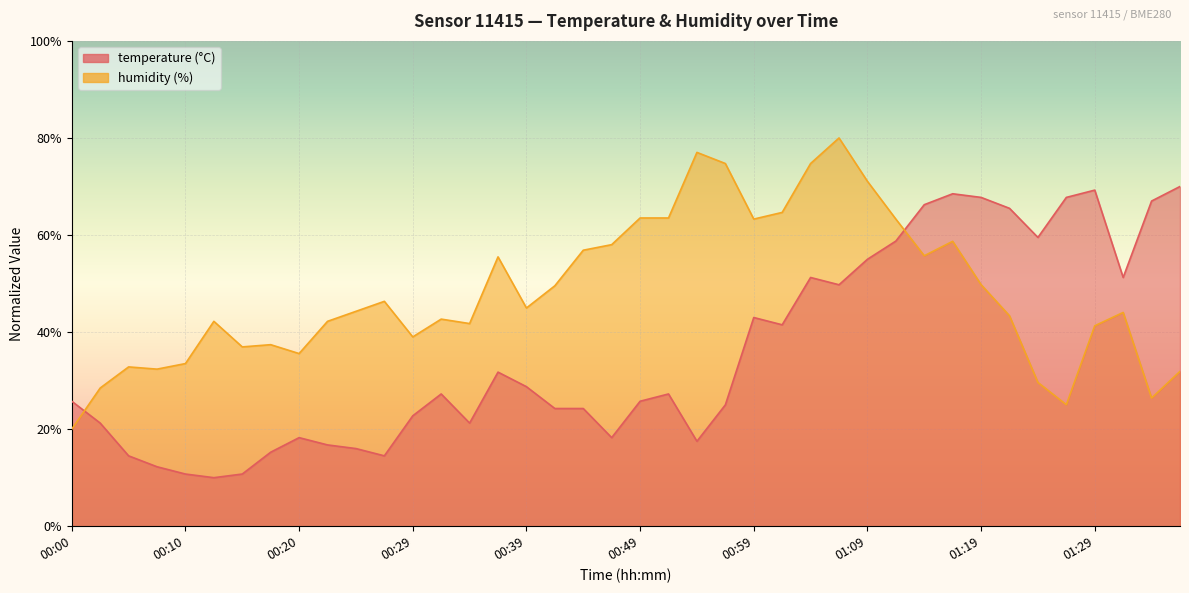

Where is the first local maximum for humidity?

00:05